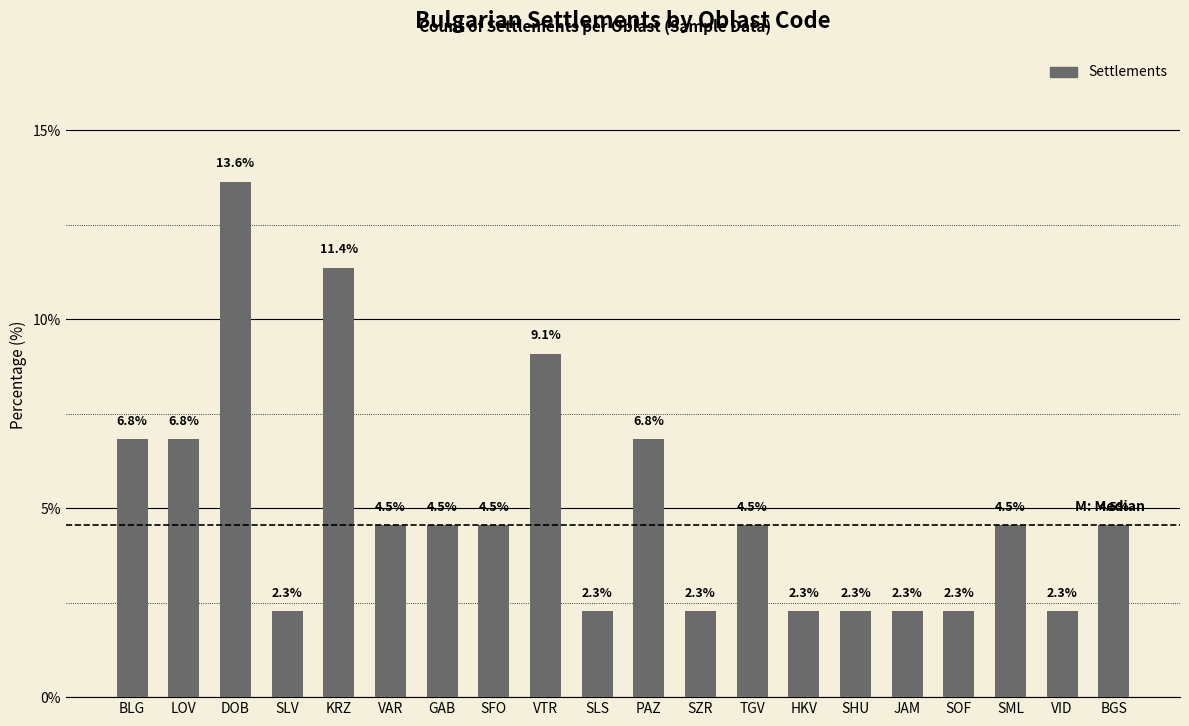

How many data points are less than 4?

8